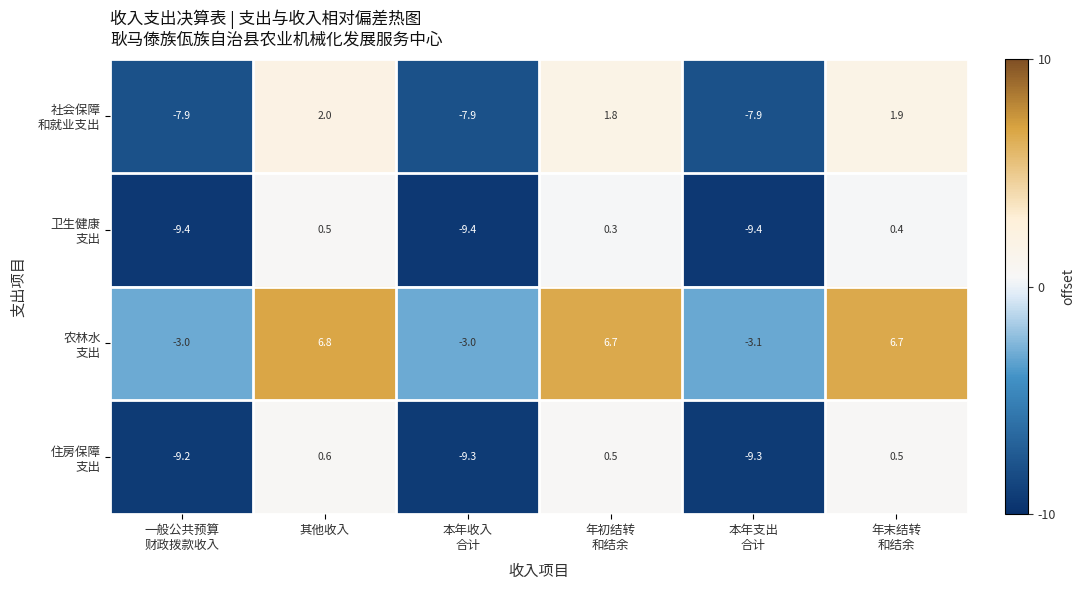

At which category is the sum across all series the highest?

其他收入